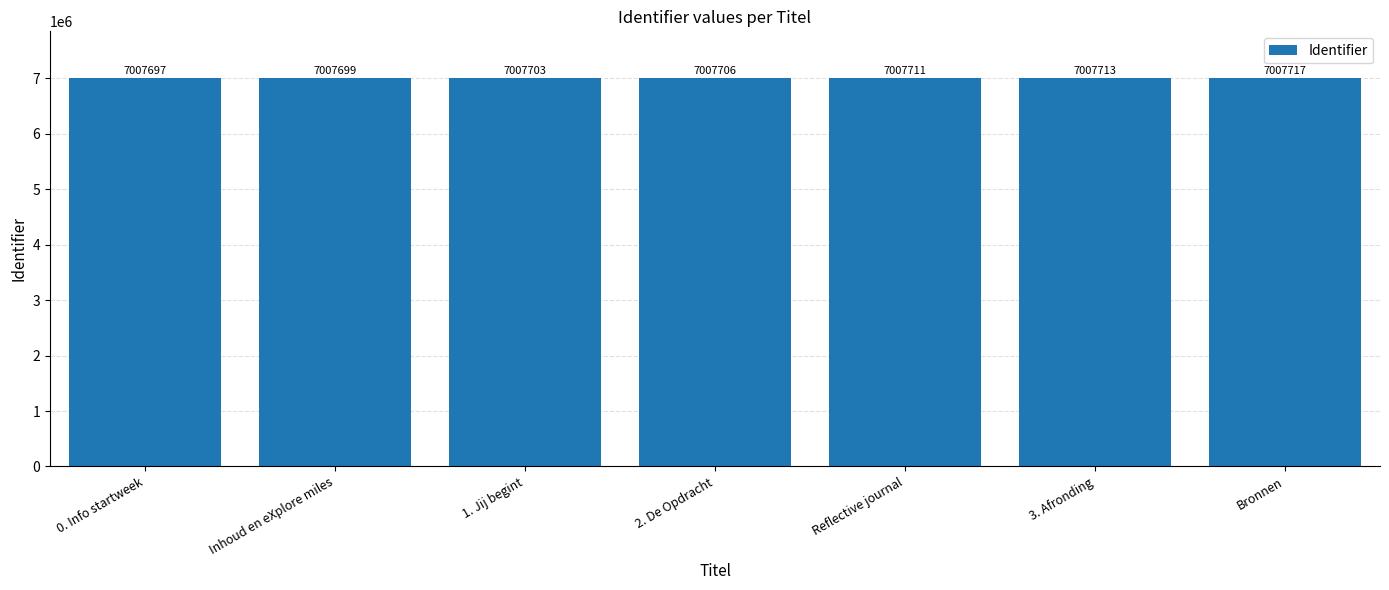

Reading left to right, extract all data points from this chart.

7007697	7007699	7007703	7007706	7007711	7007713	7007717